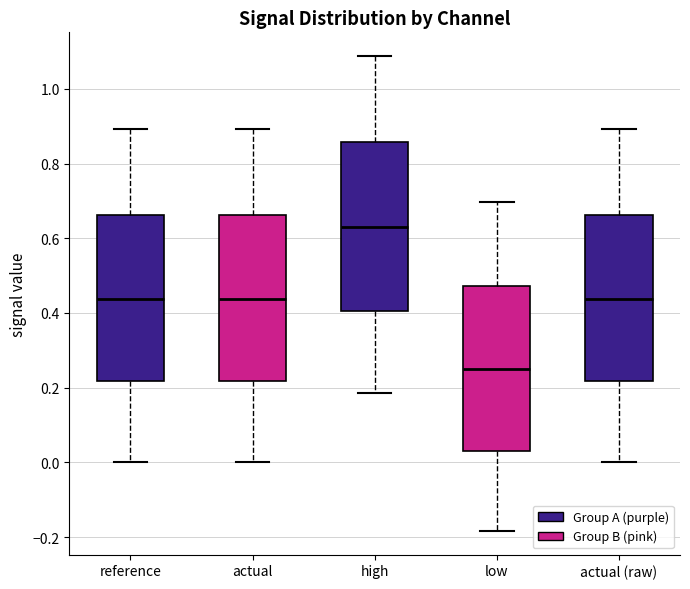

Reading left to right, read every box against the y-axis: the position of its median line, the range the box covers, and the ends of its whiskers. The values are not printed on the chart, so give them approximately, as read against the axis.

reference: median 0.44, box 0.22 to 0.66, whiskers 0.00 to 0.90
actual: median 0.44, box 0.22 to 0.66, whiskers 0.00 to 0.90
high: median 0.62, box 0.40 to 0.86, whiskers 0.18 to 1.08
low: median 0.24, box 0.04 to 0.48, whiskers -0.18 to 0.70
actual (raw): median 0.44, box 0.22 to 0.66, whiskers 0.00 to 0.90